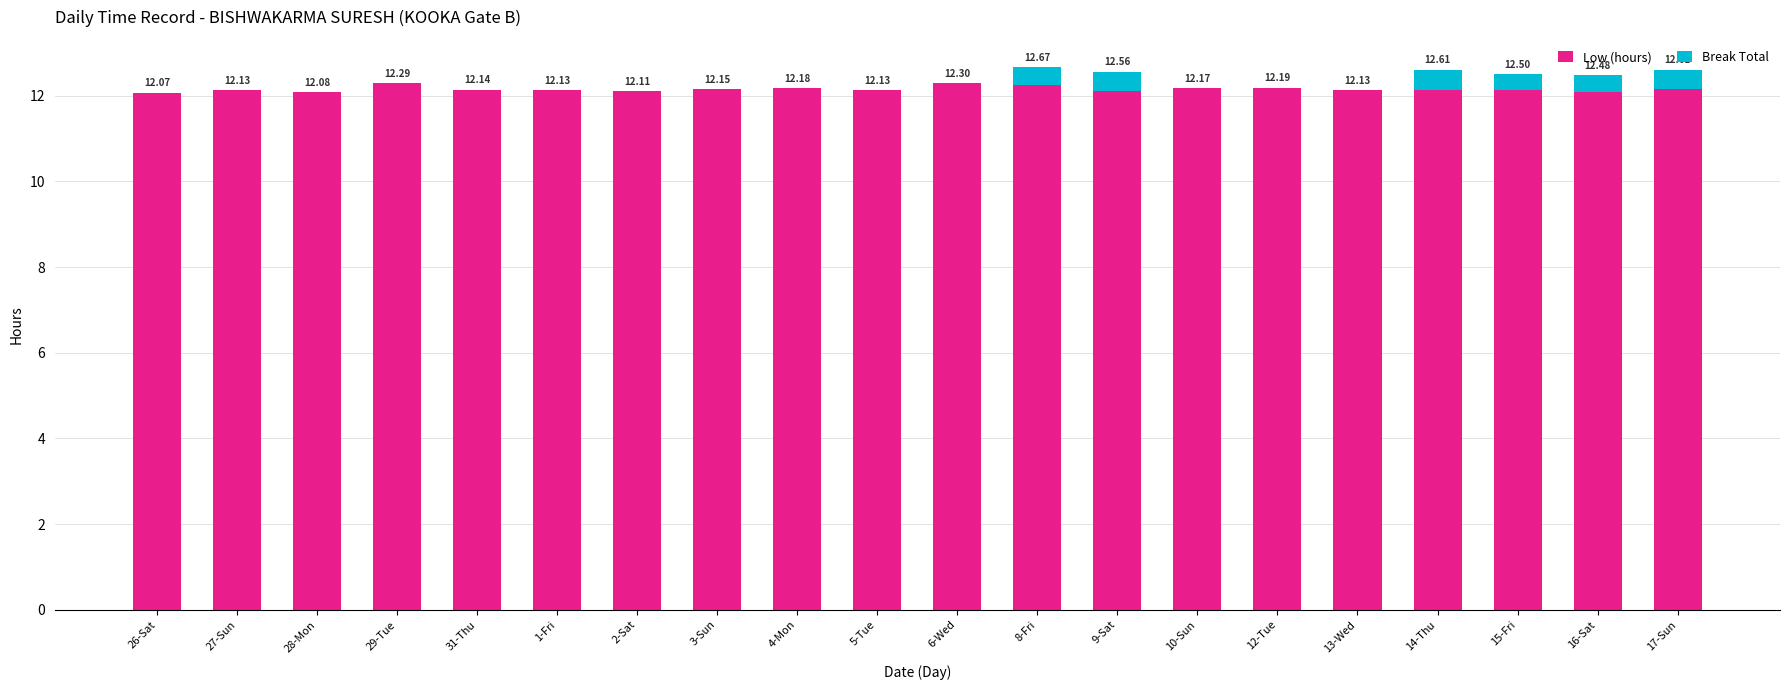

What is the total value across all series at 31-Thu?

12.1